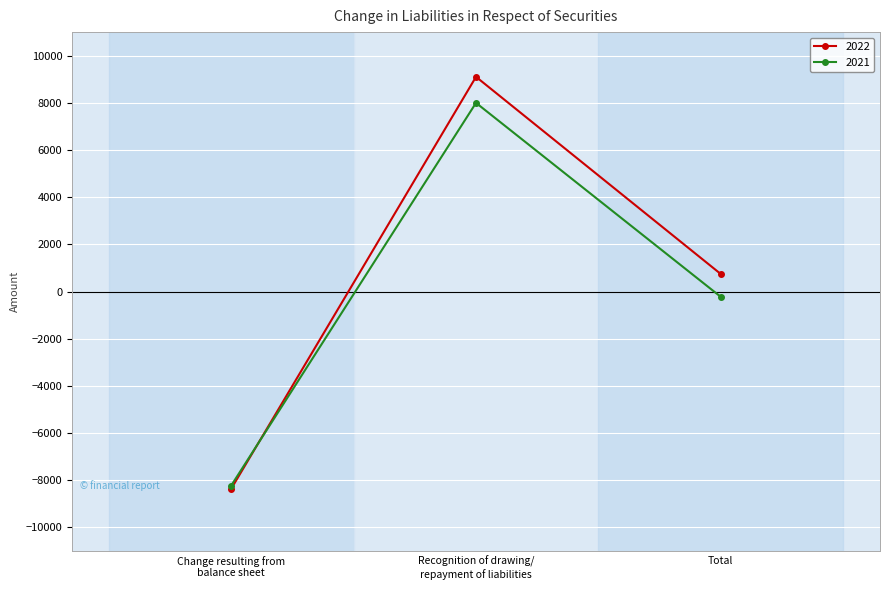

How many lines are shown in the chart?

2